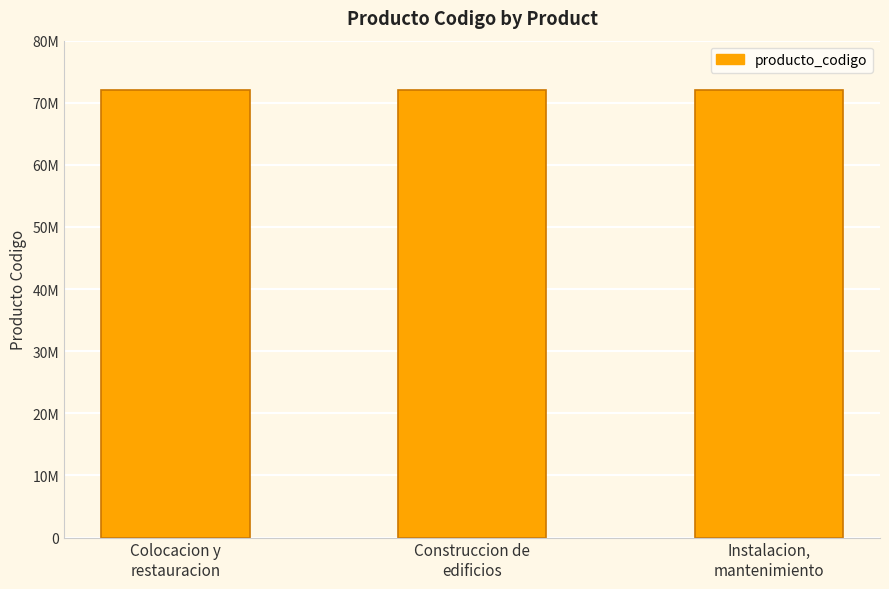

Rank the categories by value from highest to lowest.

Construccion de
edificios, Colocacion y
restauracion, Instalacion,
mantenimiento